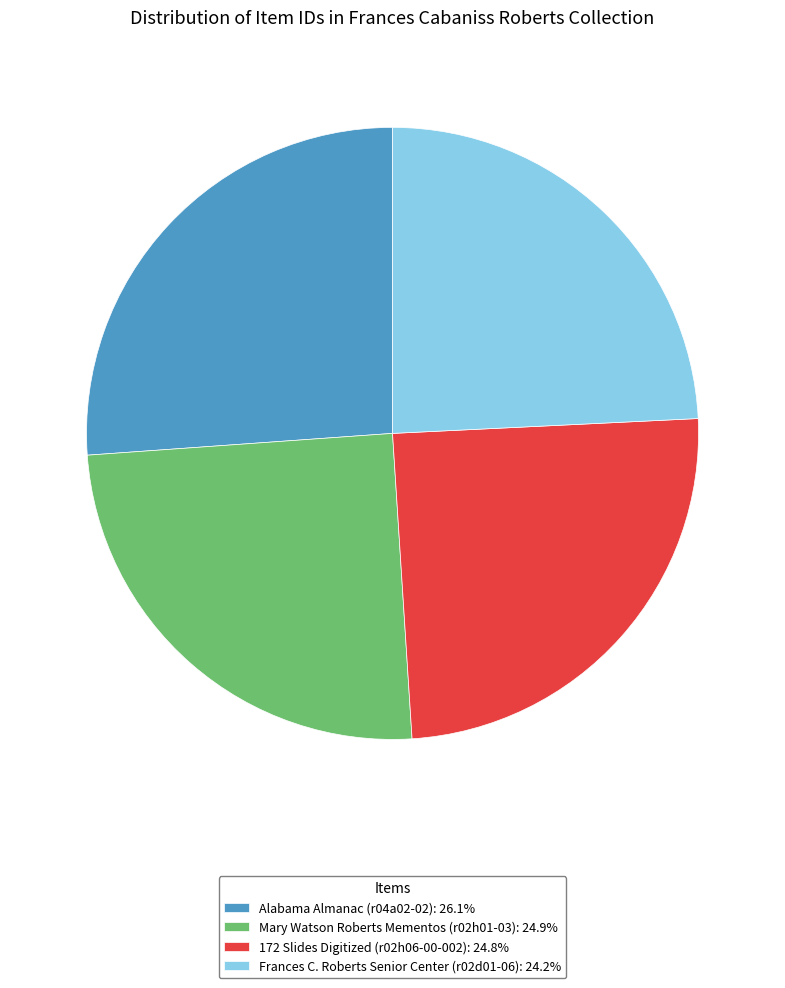

Between Mary Watson Roberts Mementos (r02h01-03) and Frances C. Roberts Senior Center (r02d01-06), which is larger?

Mary Watson Roberts Mementos (r02h01-03)